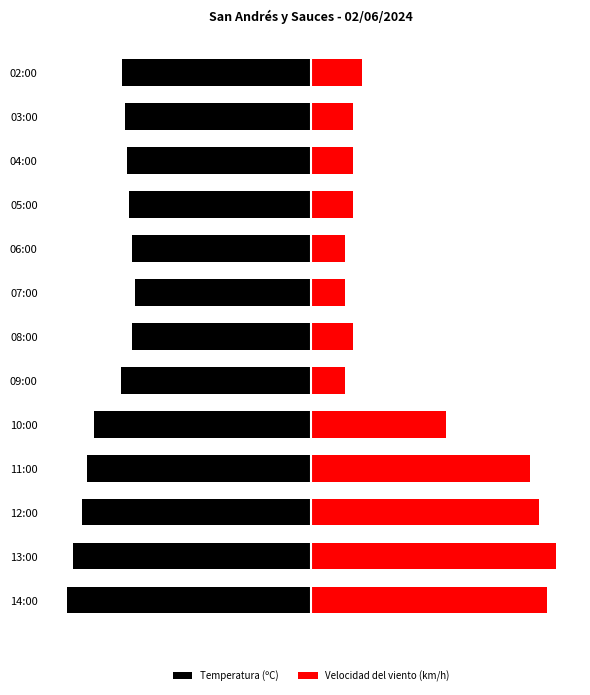

True or false: Velocidad del viento (km/h) has a value of 0.1 at 09:00.

False